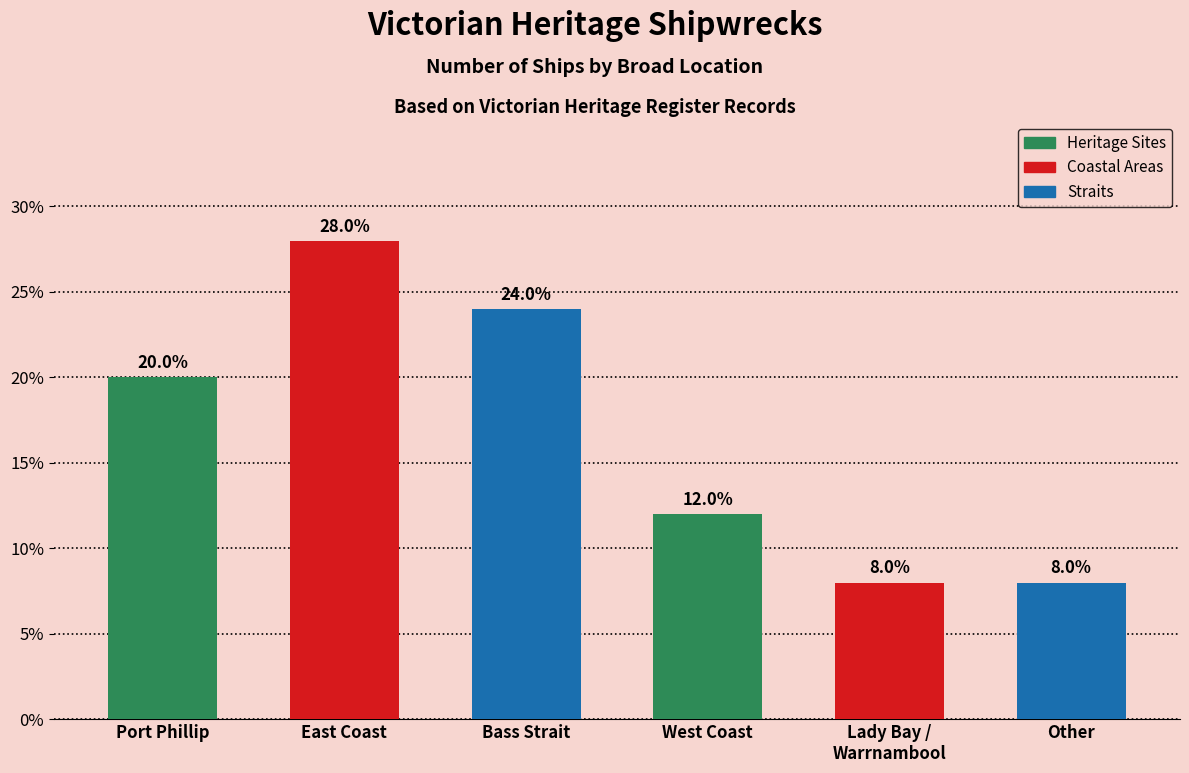

What is the smallest value displayed?

8.0